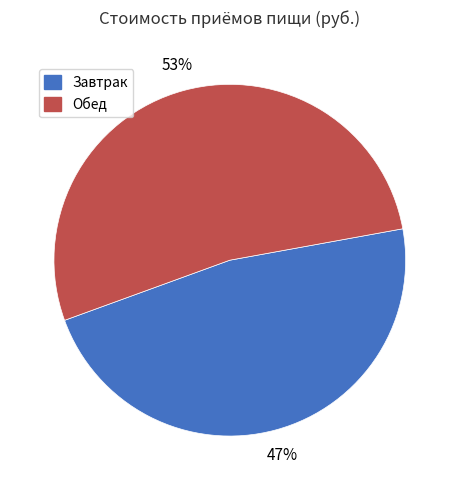

Rank the categories by value from highest to lowest.

Обед, Завтрак